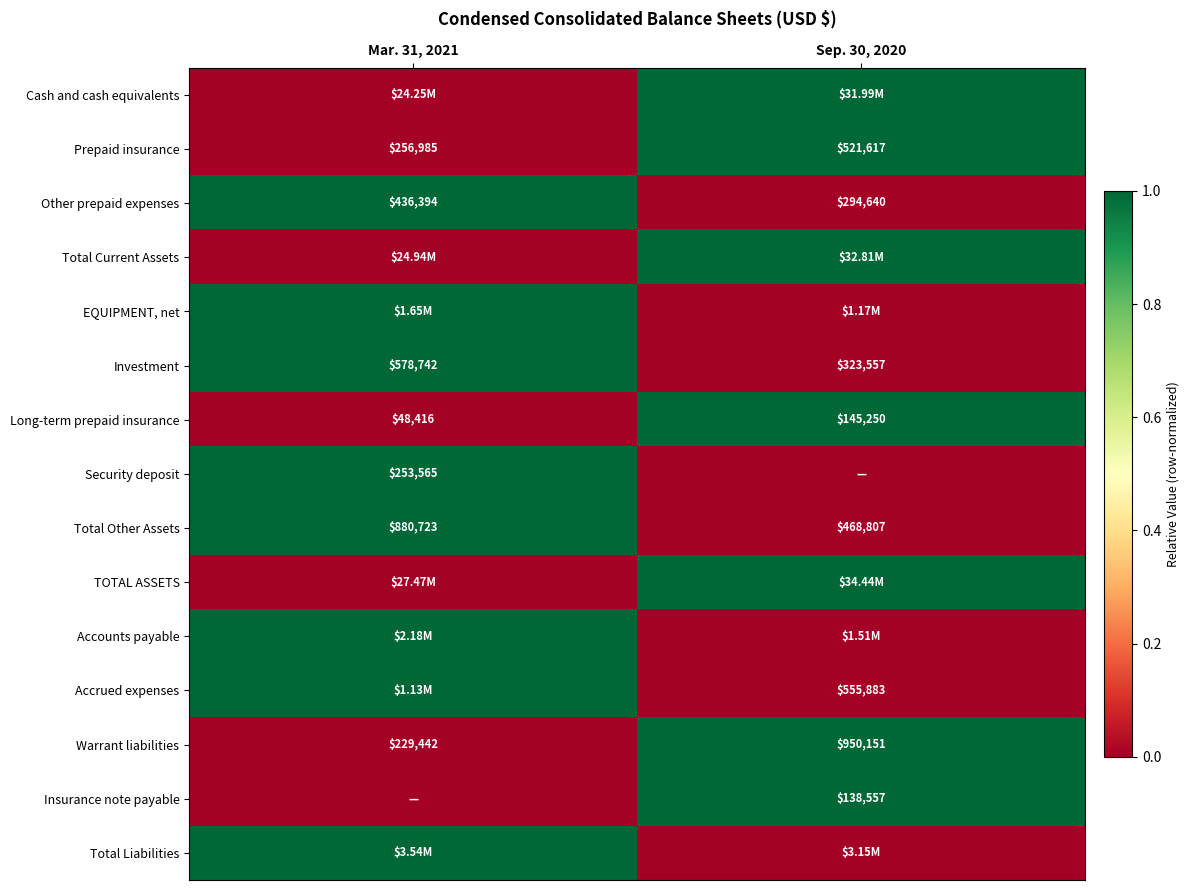

What is the difference between the Other prepaid expenses values at Mar. 31, 2021 and Sep. 30, 2020?

141754